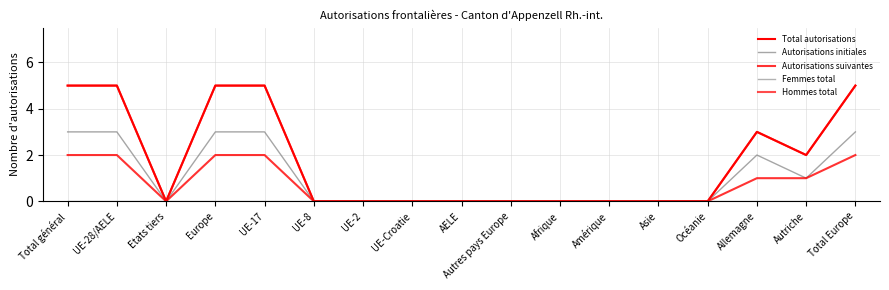

What is the difference between the maximum and minimum values in the Total autorisations series?

5